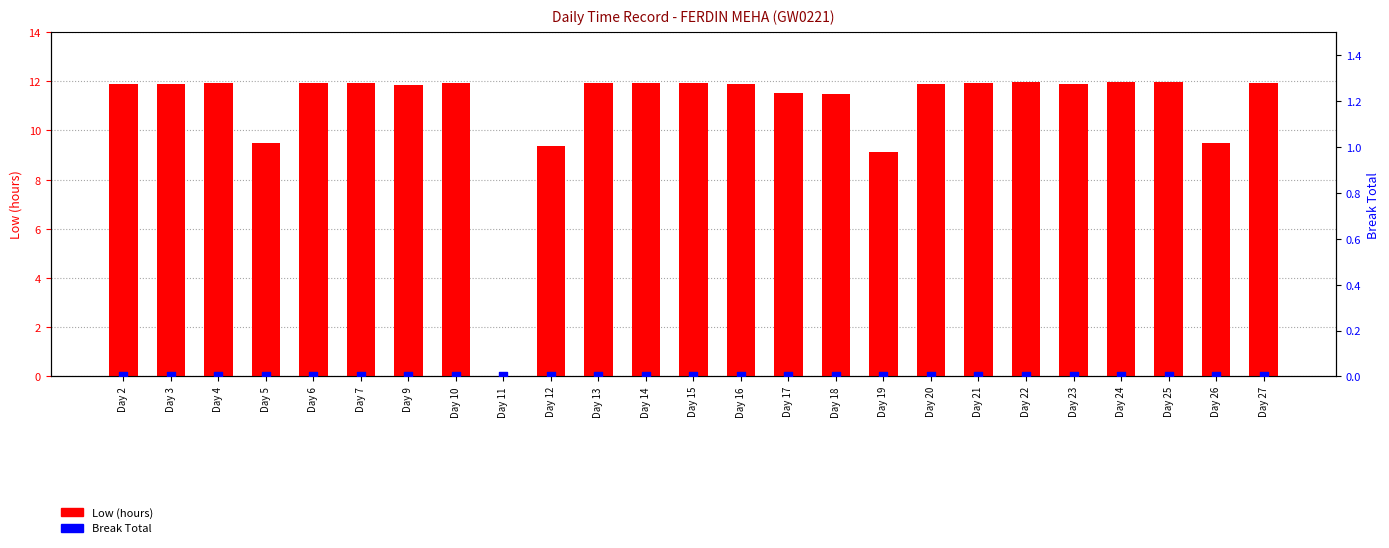

Which series contains the lowest Y value?

Low (hours)